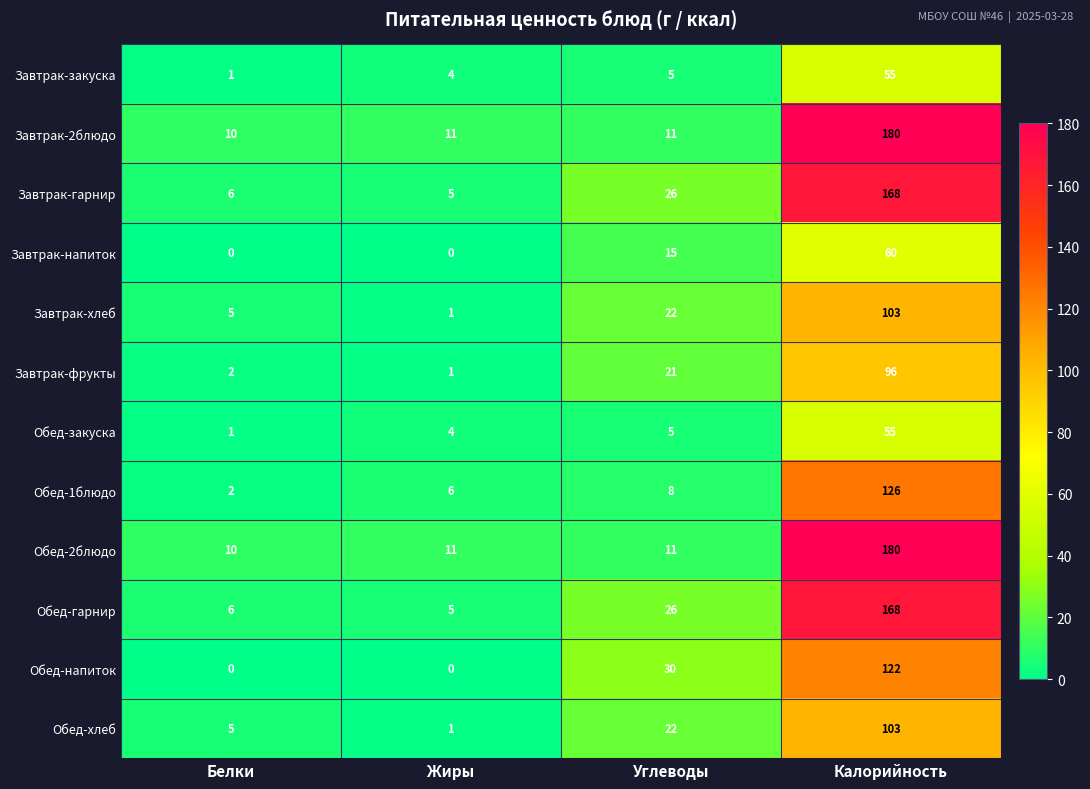

At which category is the sum across all series the highest?

Калорийность